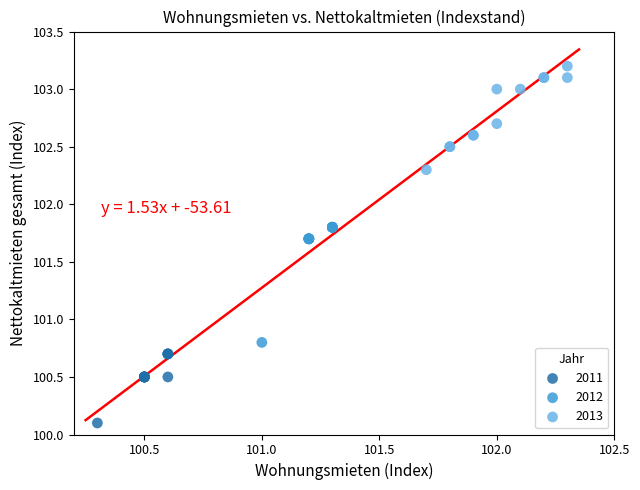

What are all the series names shown in the legend?

2011, 2012, 2013